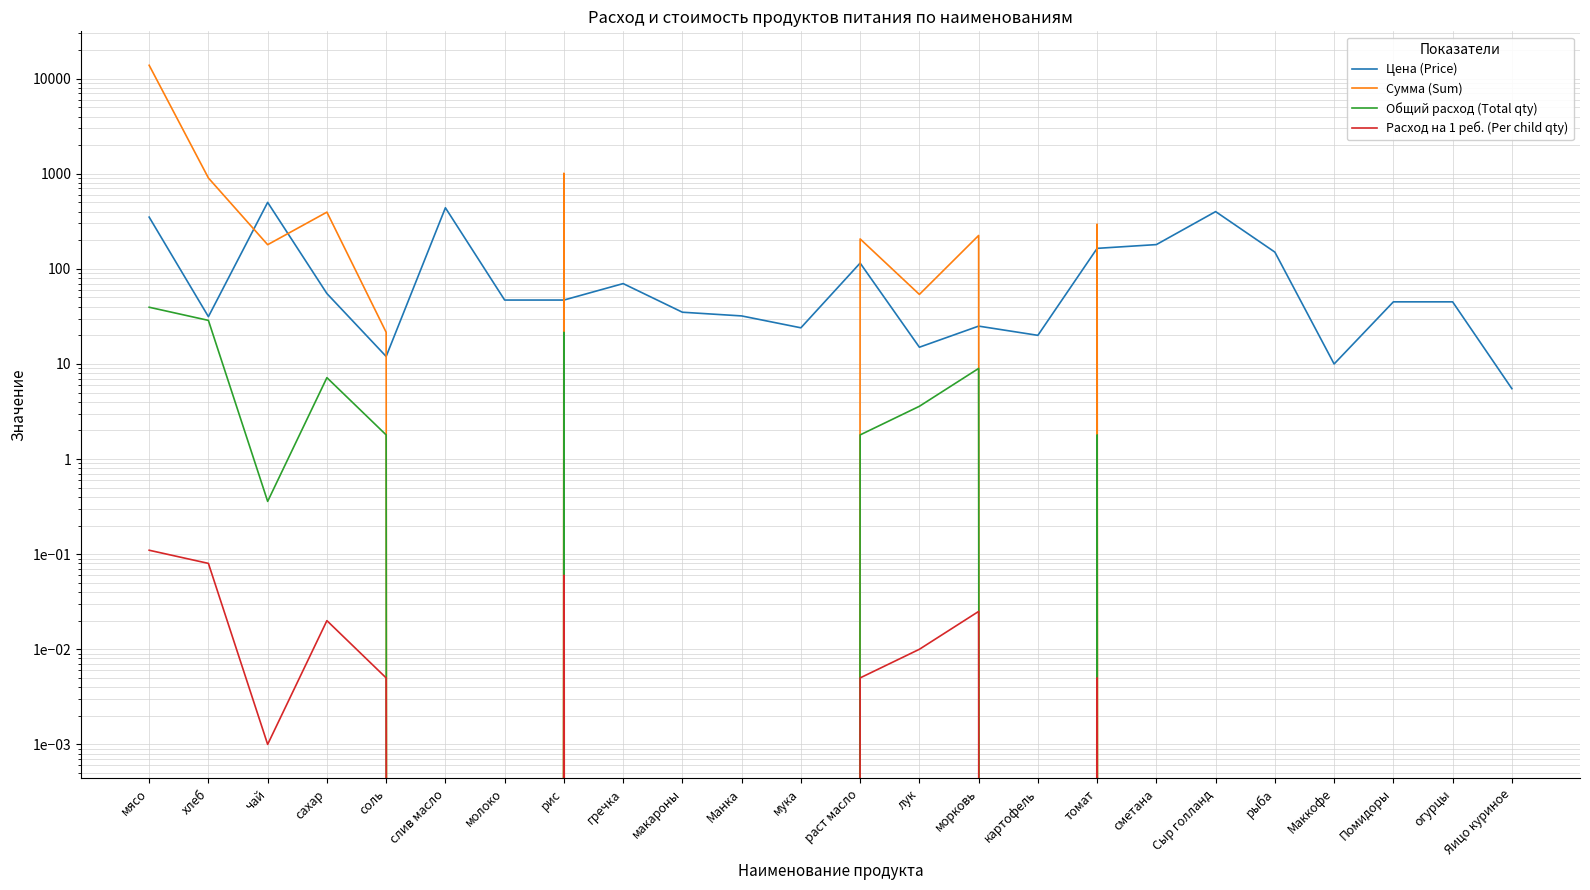

How many lines are shown in the chart?

4